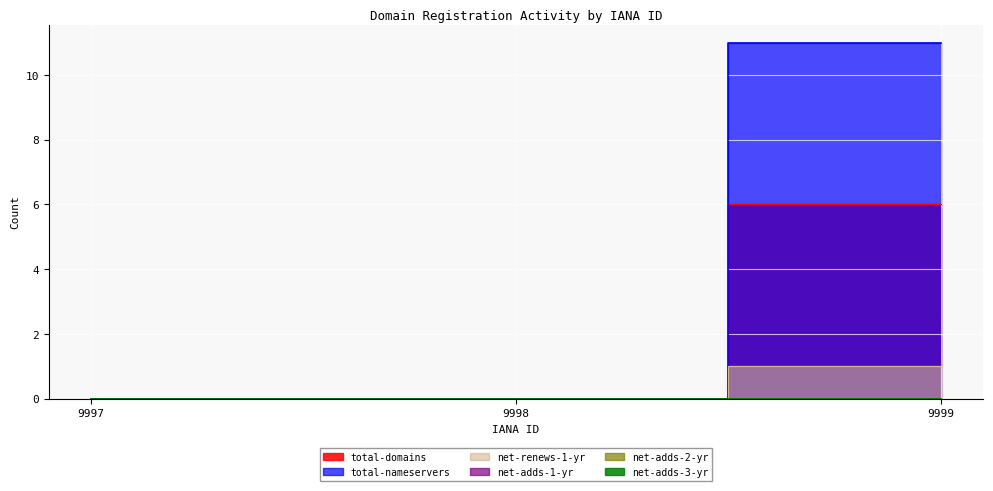

Where is net-renews-1-yr nearest to the value 0?

9997